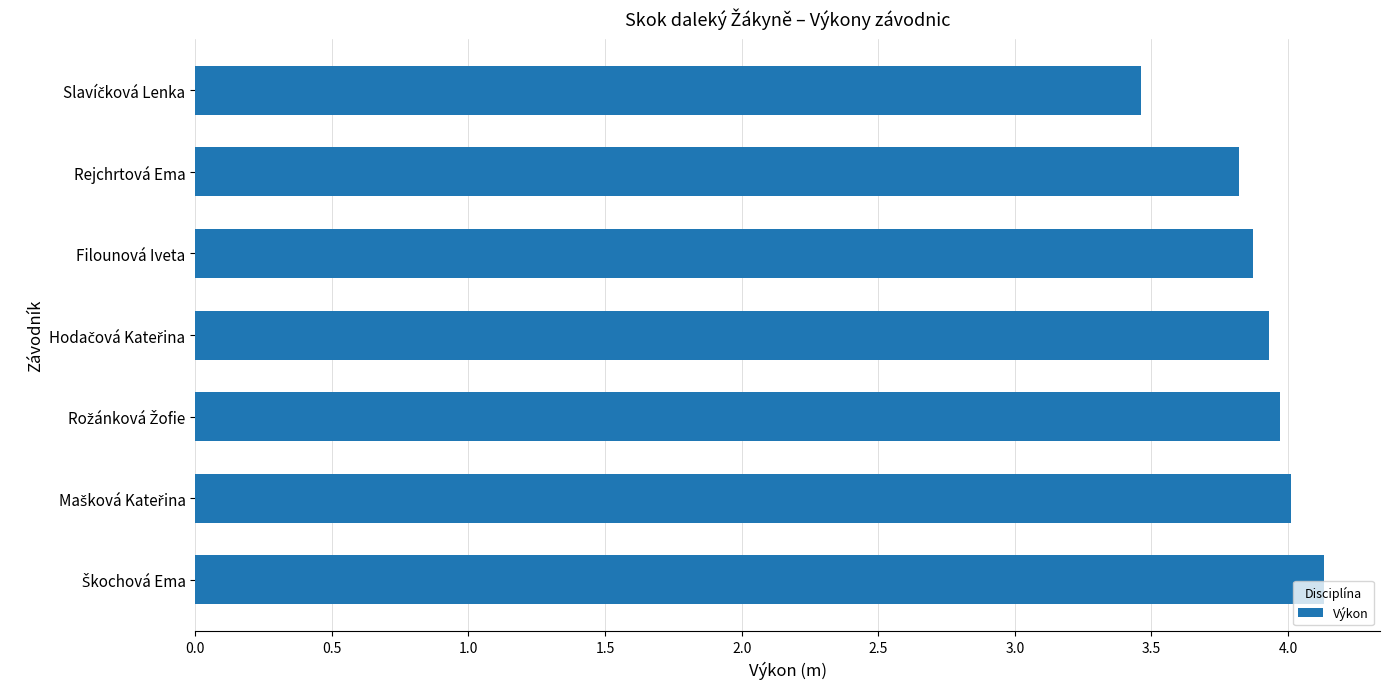

What is the average value?

3.9